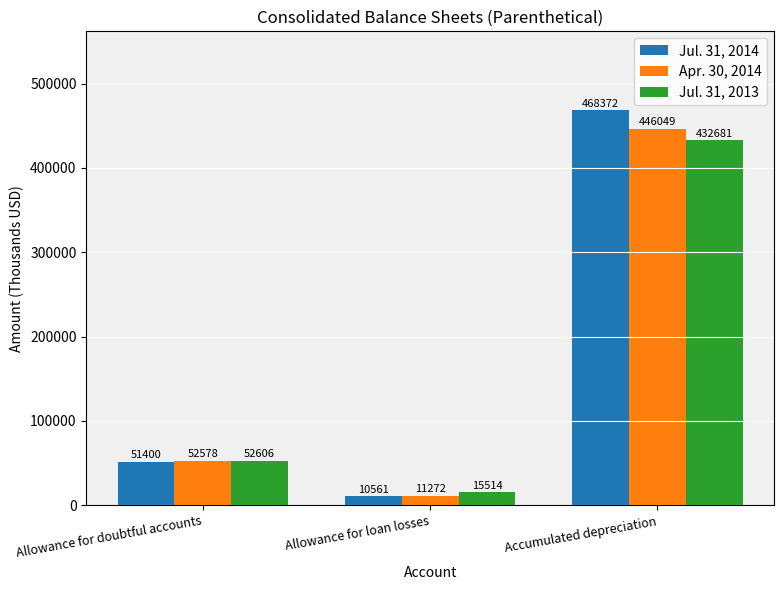

What is the label of the 1st bar from the left?

Allowance for doubtful accounts